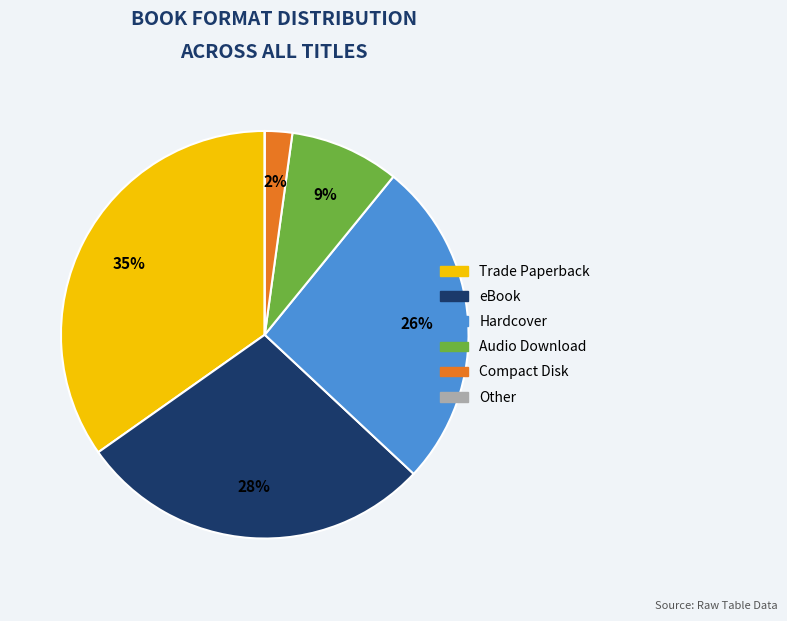

To the nearest percent, what percentage of the pie is Trade Paperback?

35%